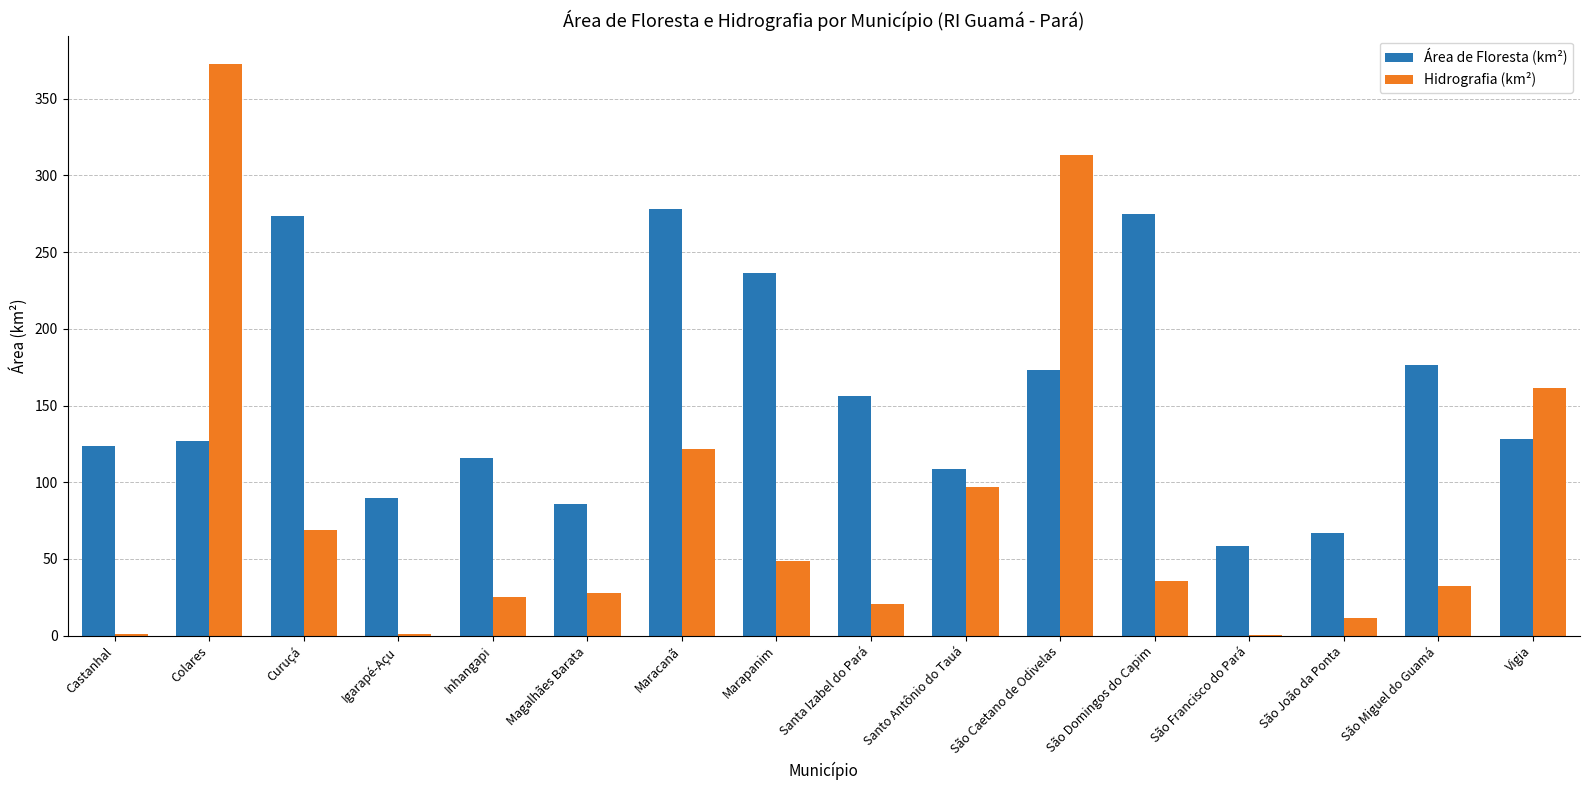

What are all the series names shown in the legend?

Área de Floresta (km²), Hidrografia (km²)